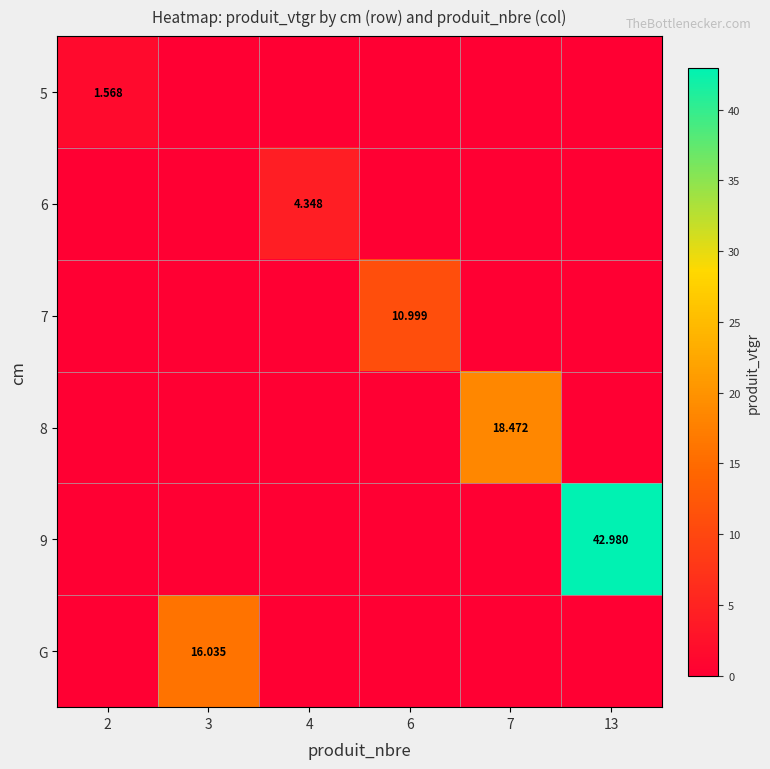

At which category does the chart reach its minimum across all series?

3